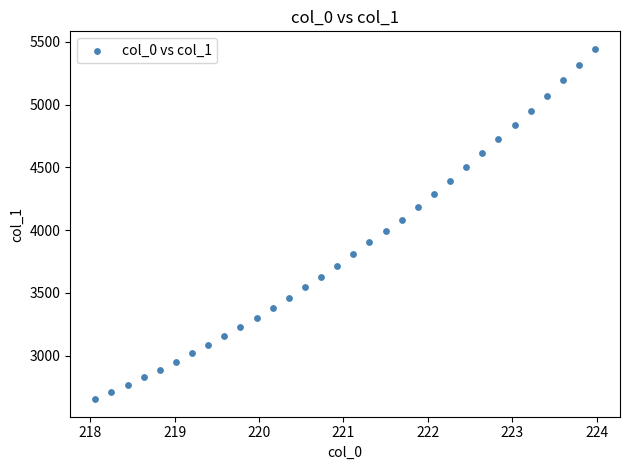

What is the range of Y values (max minus min)?

2791.1